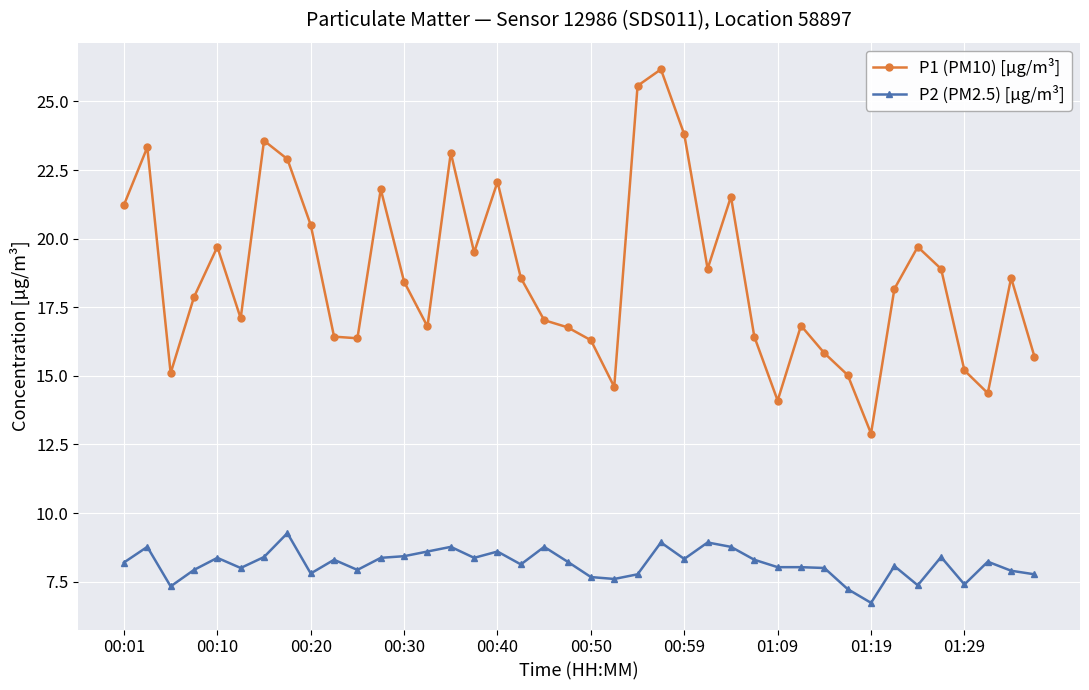

What is the value of the P2 (PM2.5) [µg/m³] point at the 40th from the left?

7.8